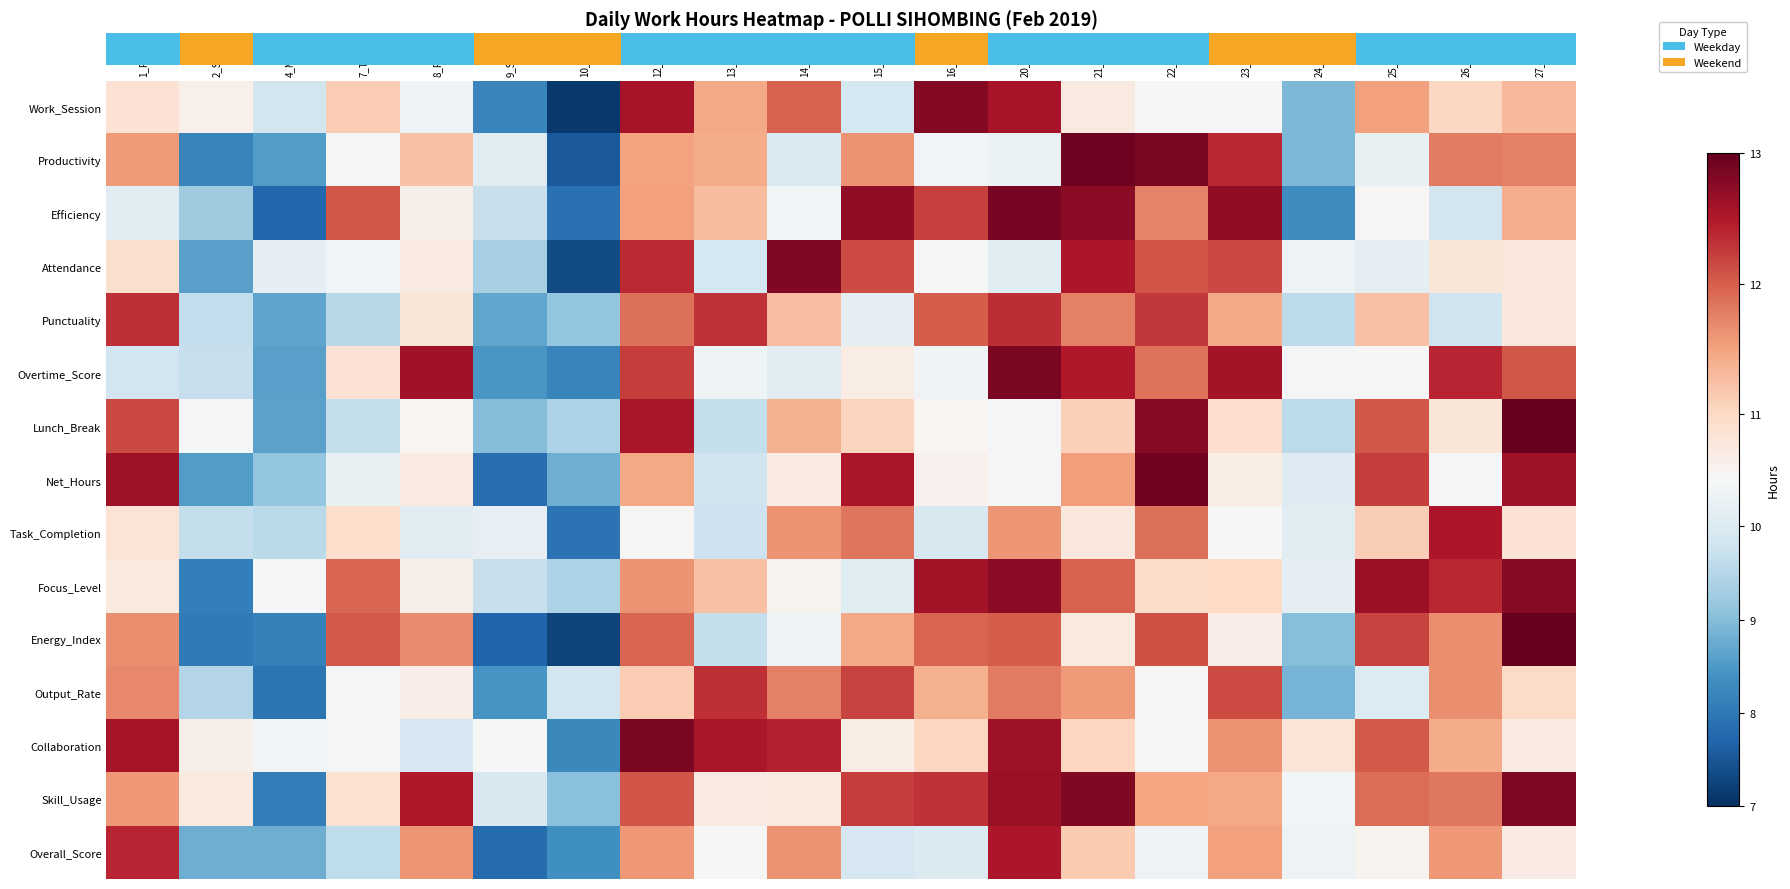

At which category does the chart reach its peak across all series?

27_Wed